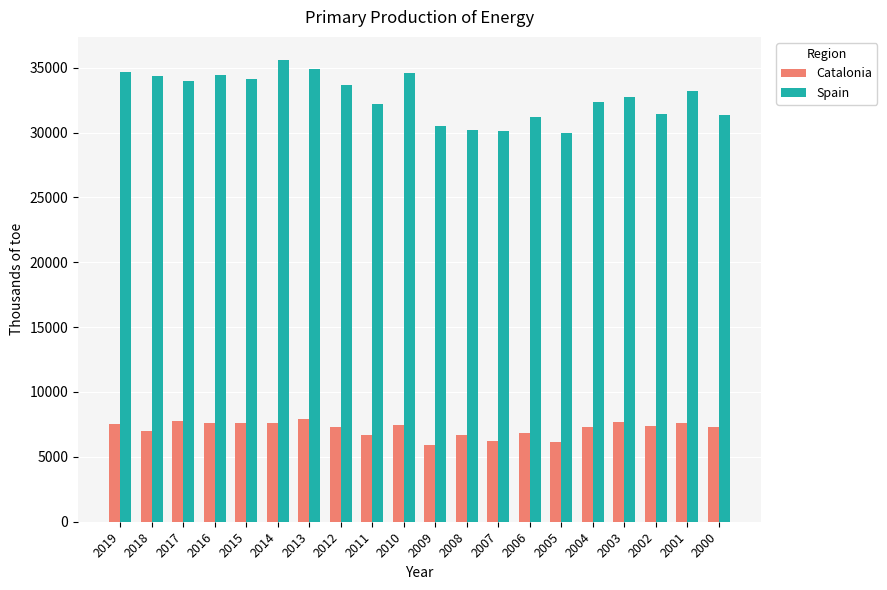

What is the value of the Spain bar at the 19th from the left?

33236